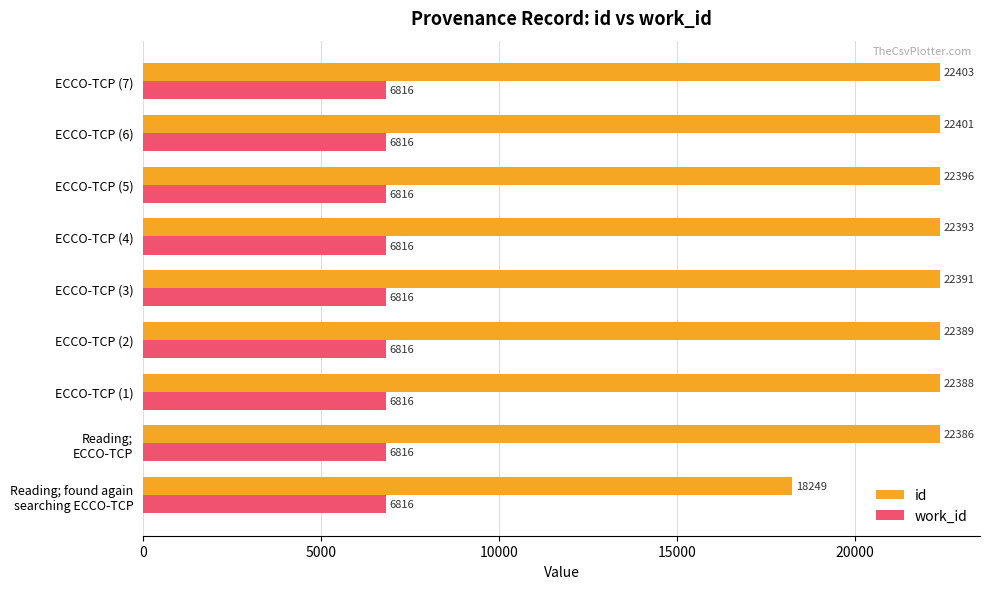

List the series in order of their peak value, highest first.

id, work_id